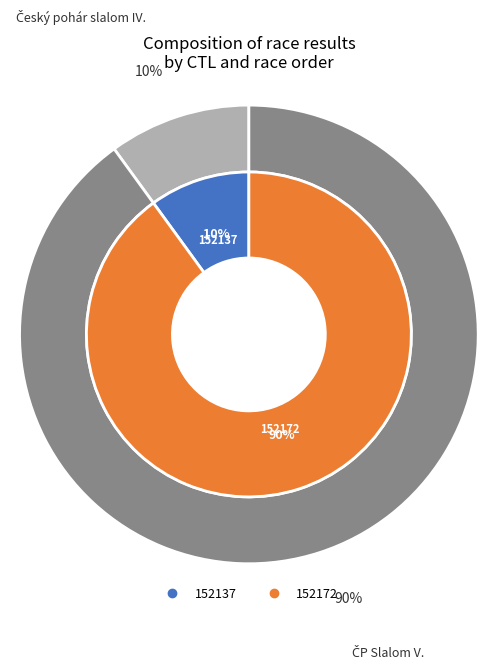

Which category has the smallest portion of the pie?

152137